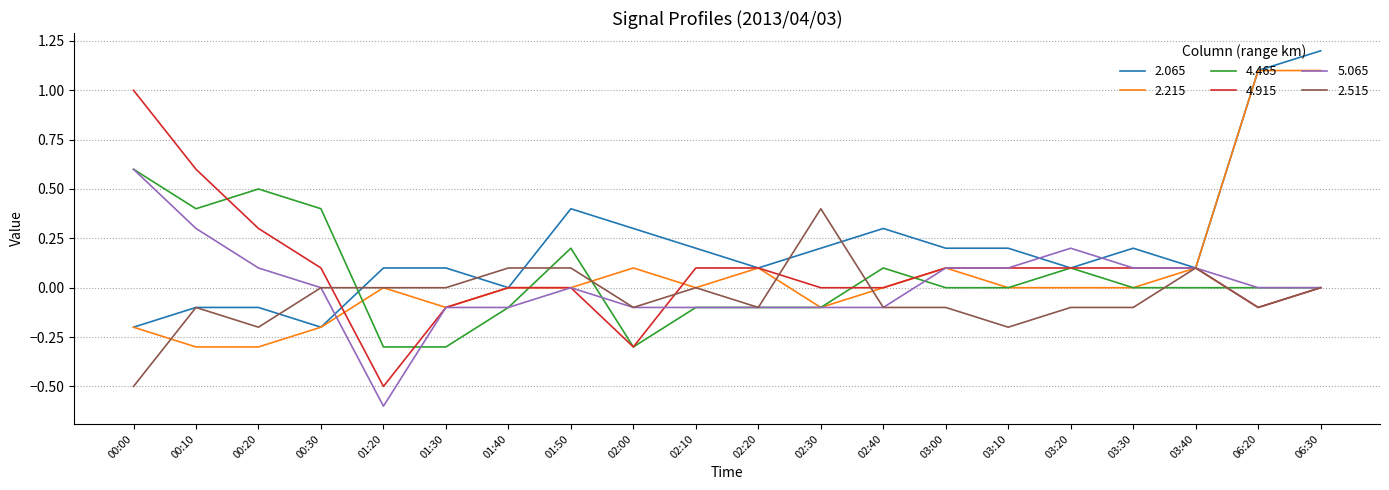

The value of 4.465 at 03:00 is 0.0. True or false?

True